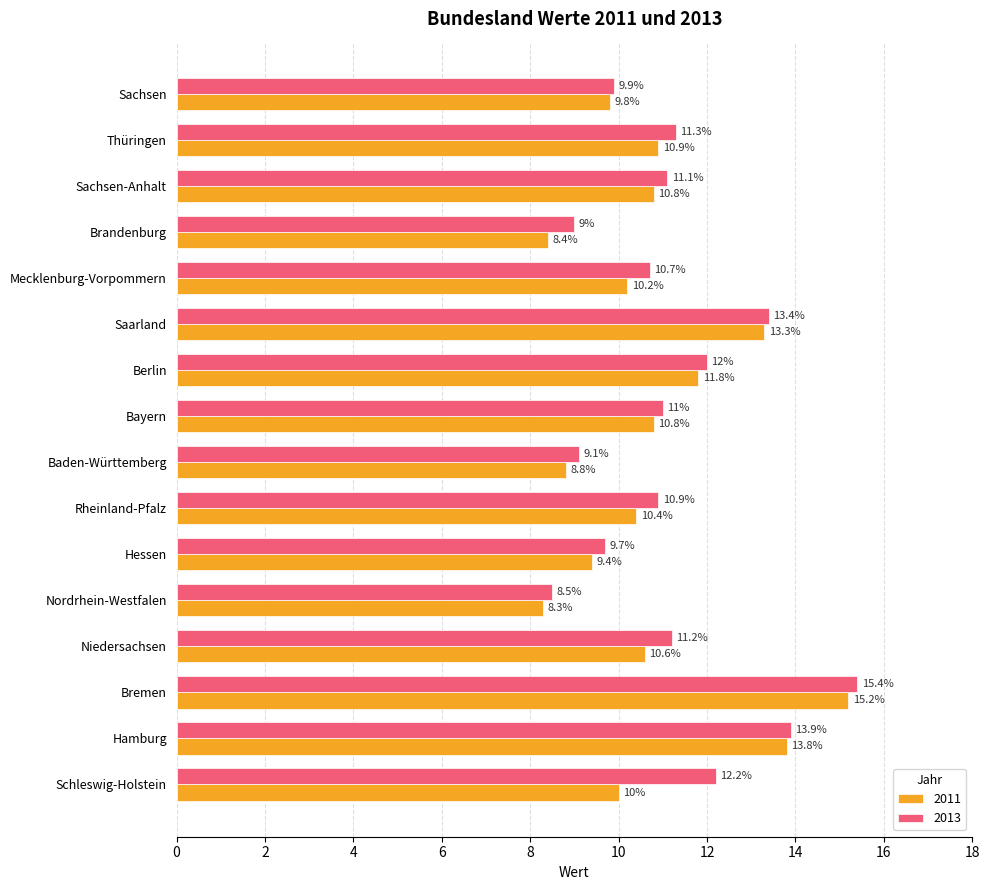

Which series has the largest total across all categories?

2013